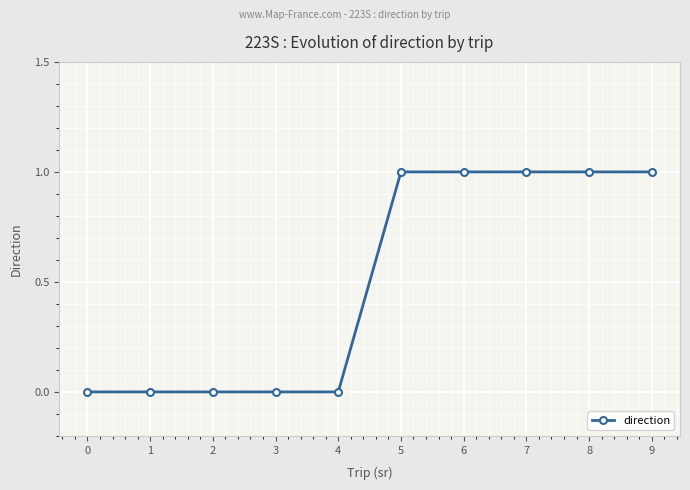

What is the change in value from 2 to 9?

+1